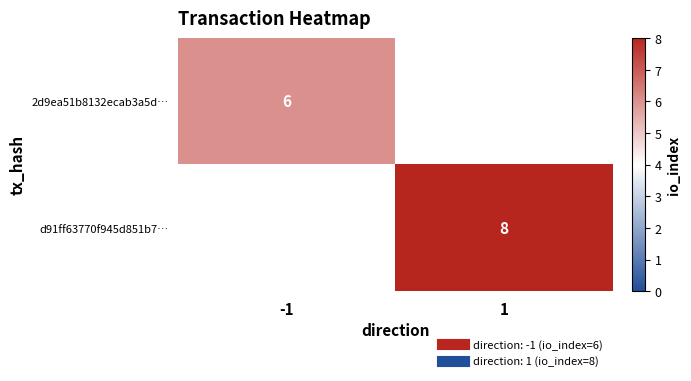

Between -1 and 1, which is larger?

1